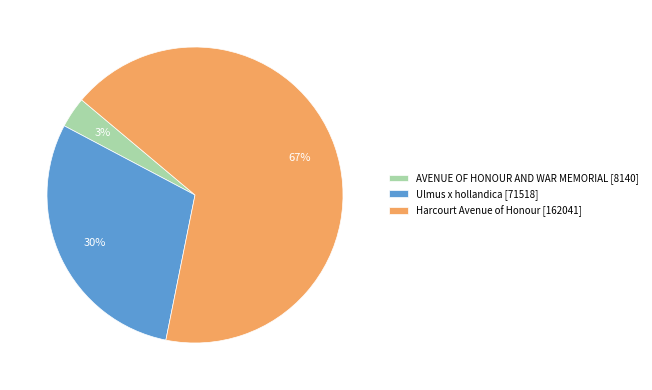

Which slice represents more than half of the pie?

Harcourt Avenue of Honour